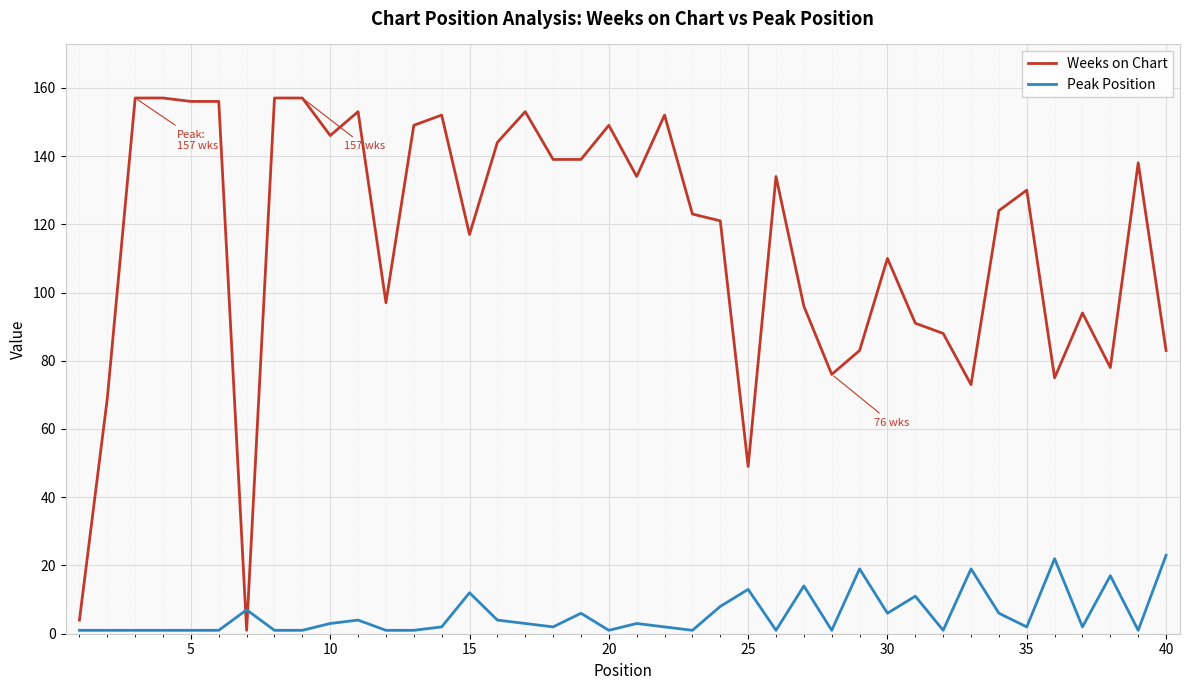

Which series has the largest range (max minus min)?

Weeks on Chart